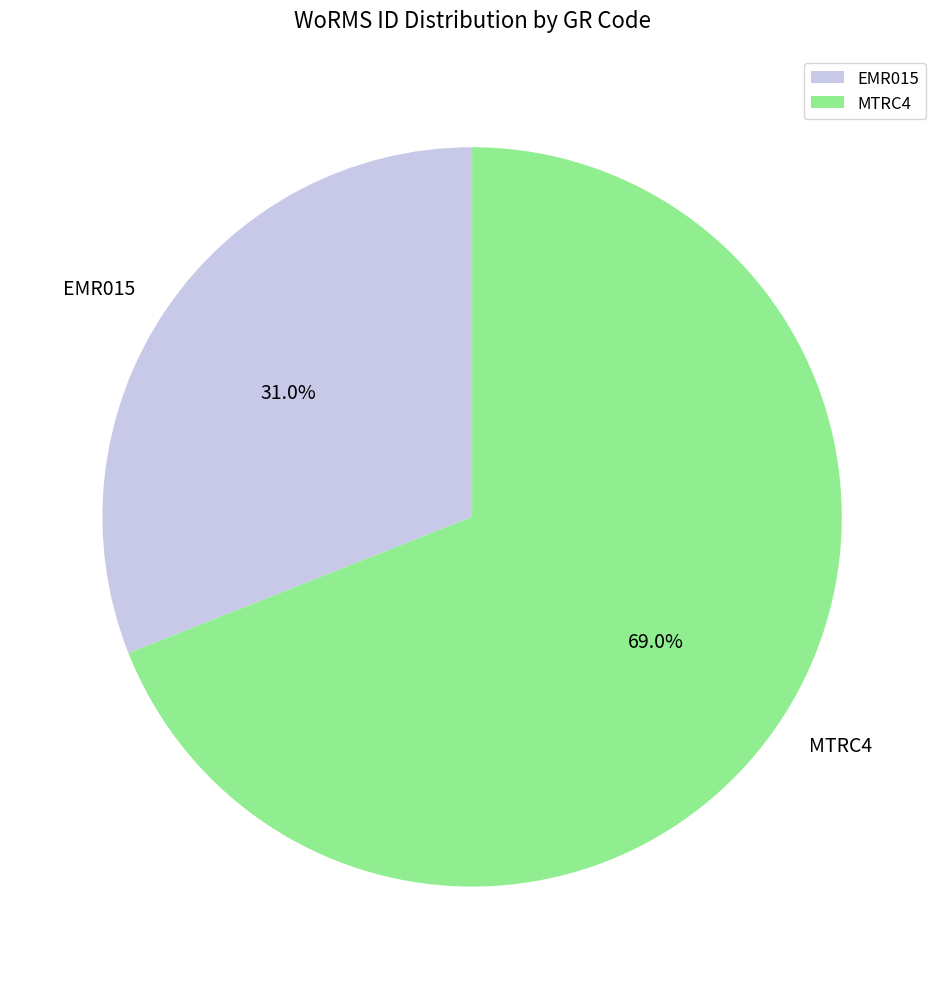

Is the sum of EMR015 and MTRC4 greater than half?

Yes